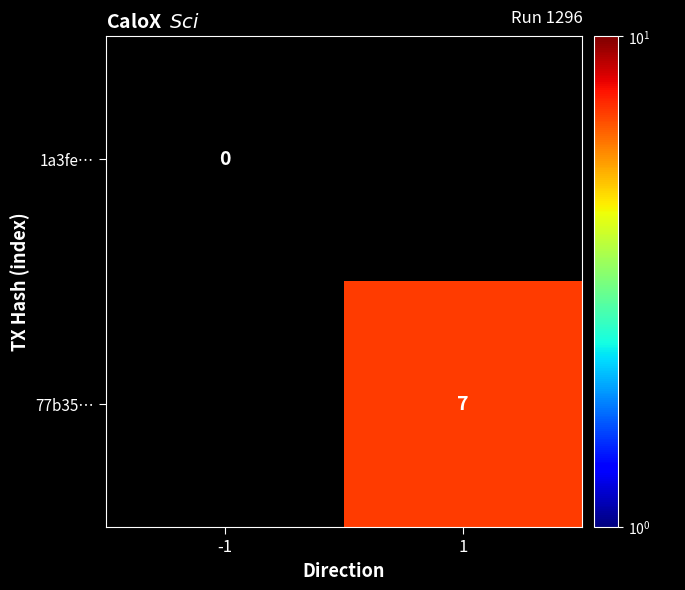

Is it true that 77b35… equals 4 at 1?

False